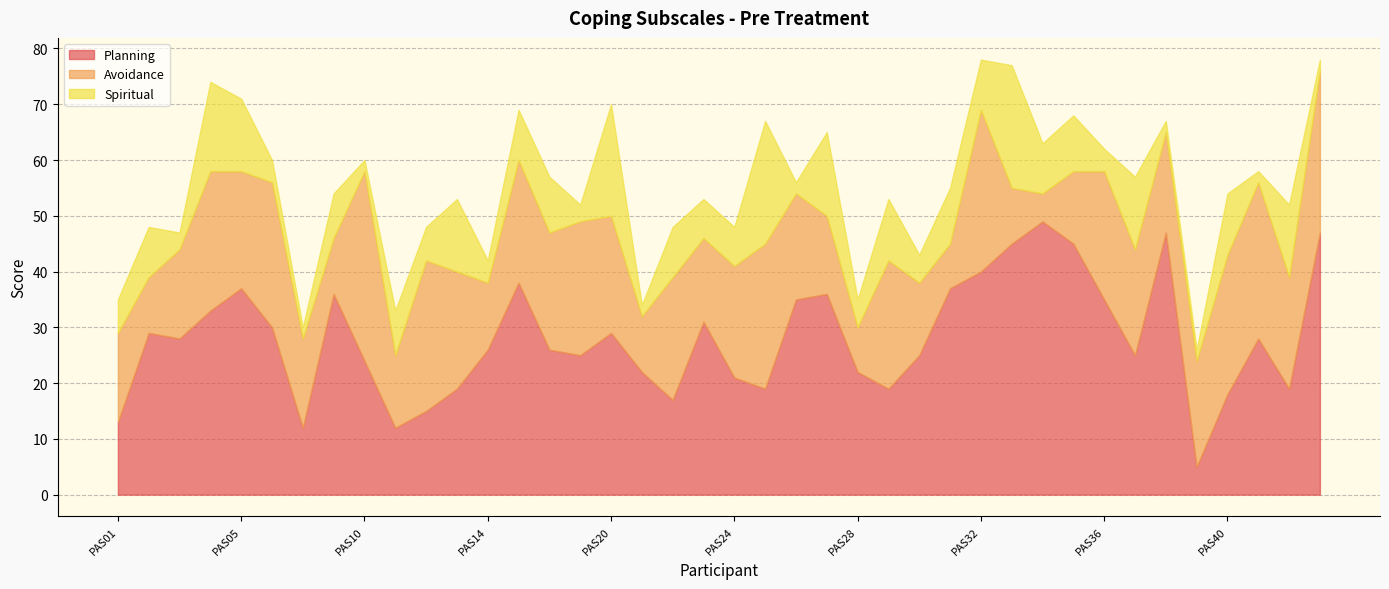

What is the sum of the Spiritual values at PAS36 and PAS28?

9